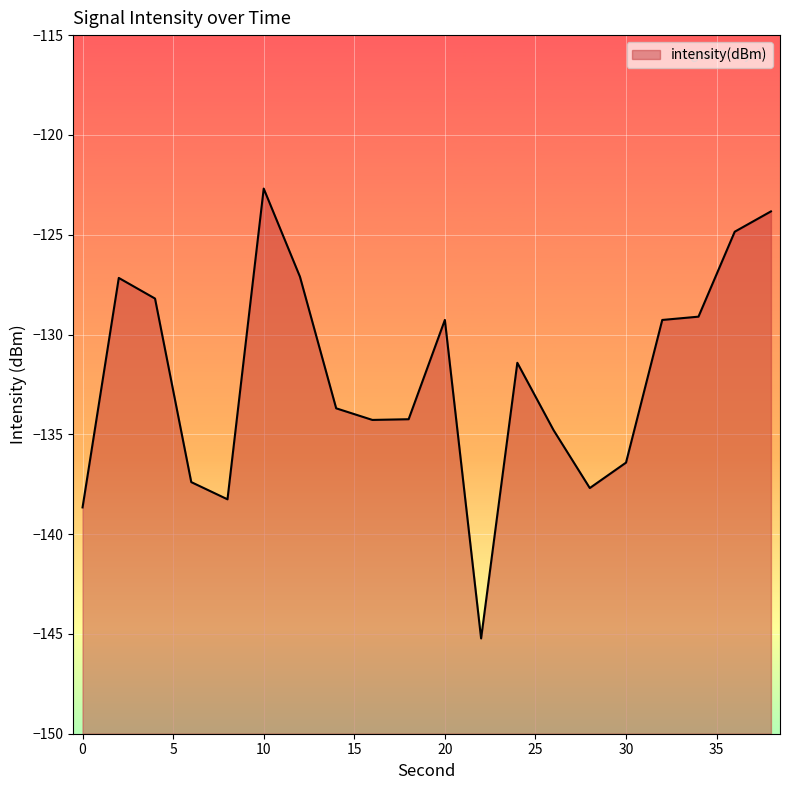

How many points are higher than both their immediate neighbors (excluding endpoints)?

4